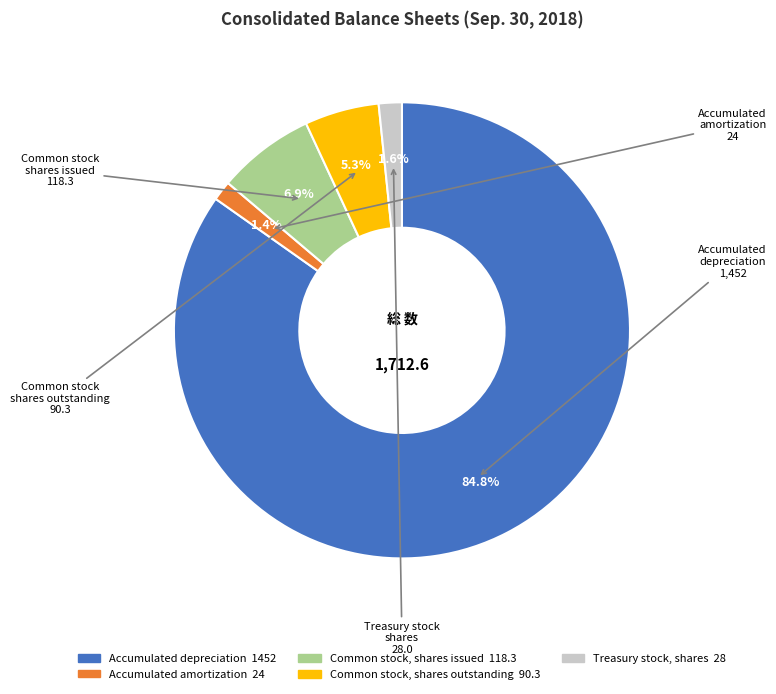

How many segments does this pie chart have?

5